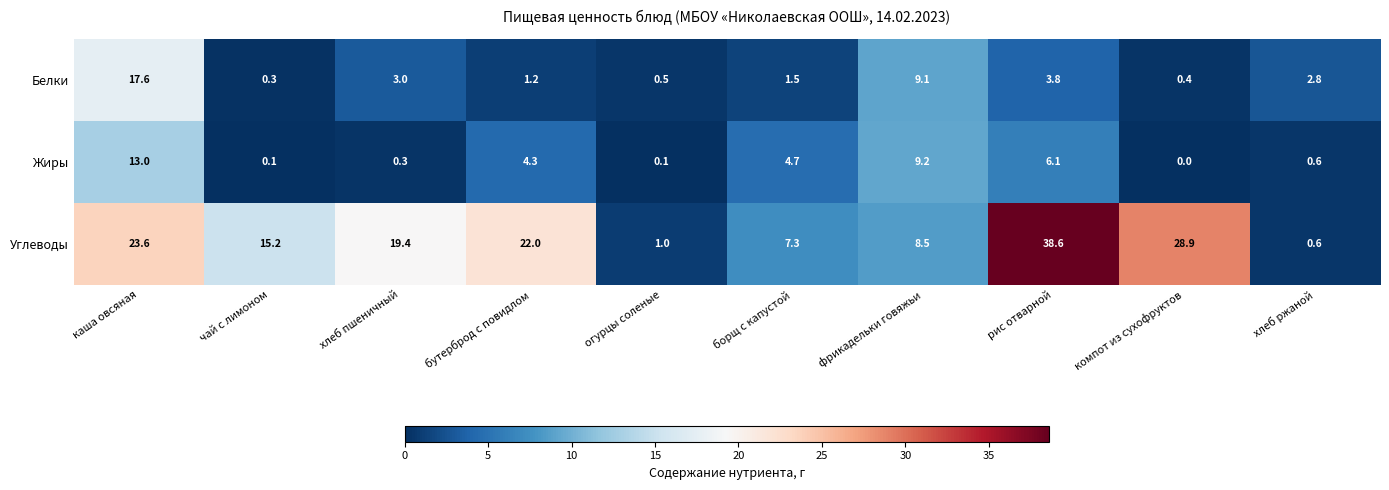

Which series has the largest range (max minus min)?

Углеводы